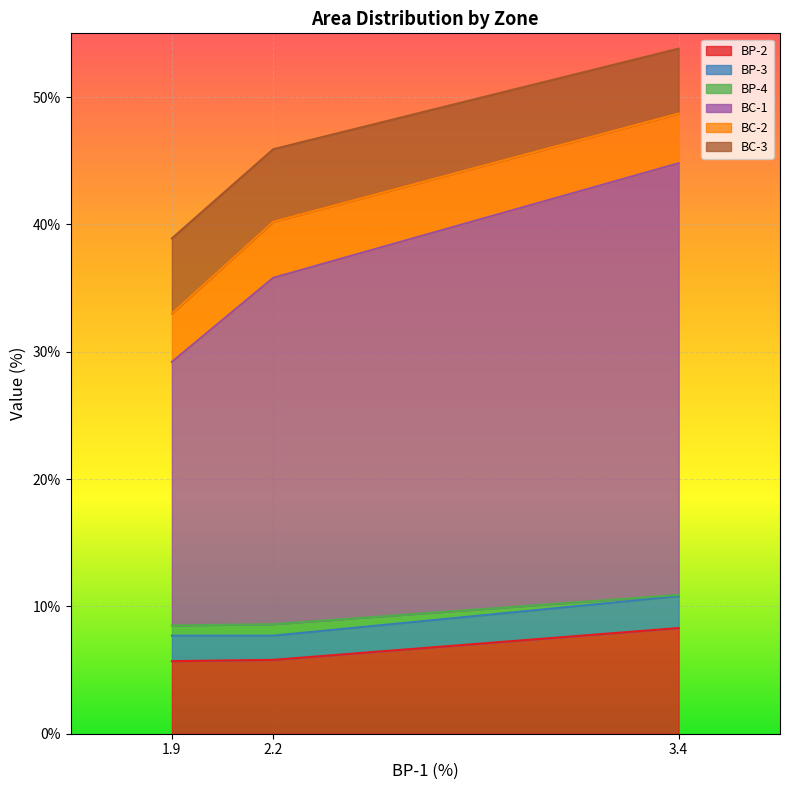

At which category is the sum across all series the highest?

3.4